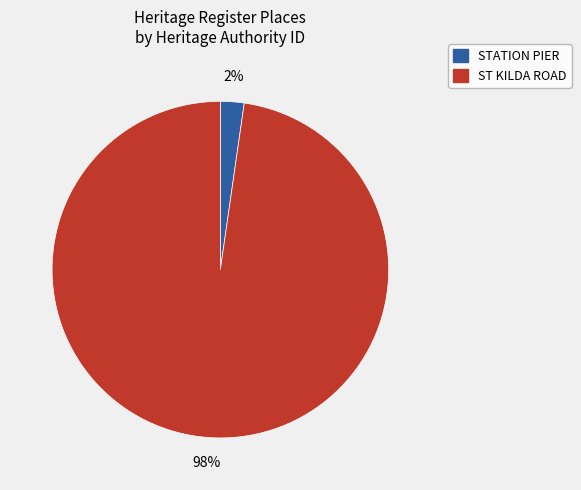

Which slice represents more than half of the pie?

ST KILDA ROAD